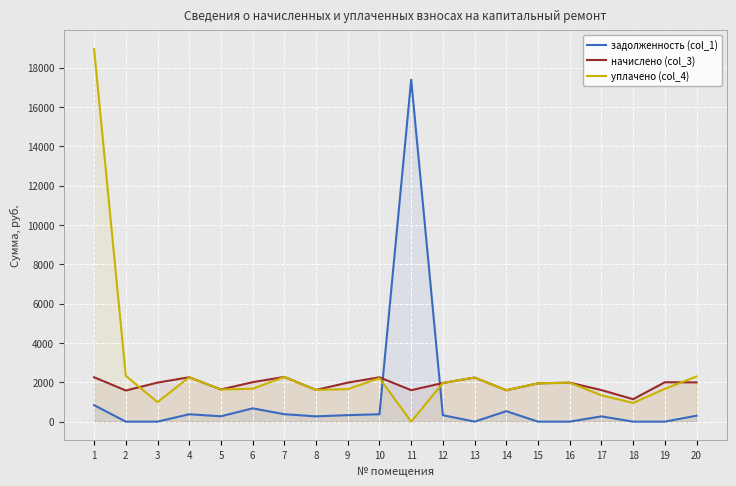

Is the value of начислено (col_3) at 4 greater than the value of задолженность (col_1) at 13?

Yes